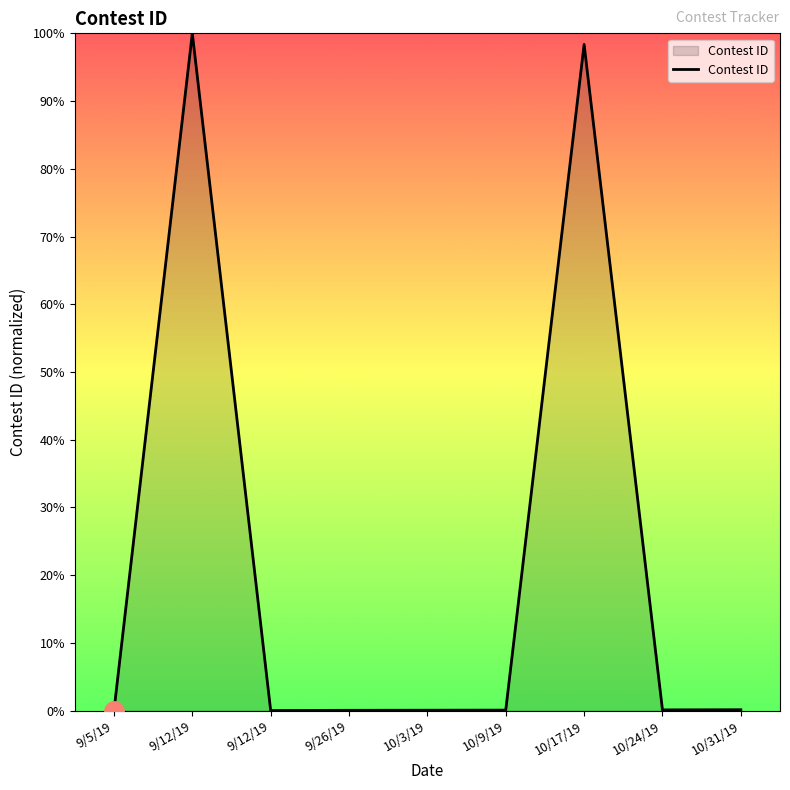

What is the sum of the values at 9/12/19 and 10/3/19?

0.1